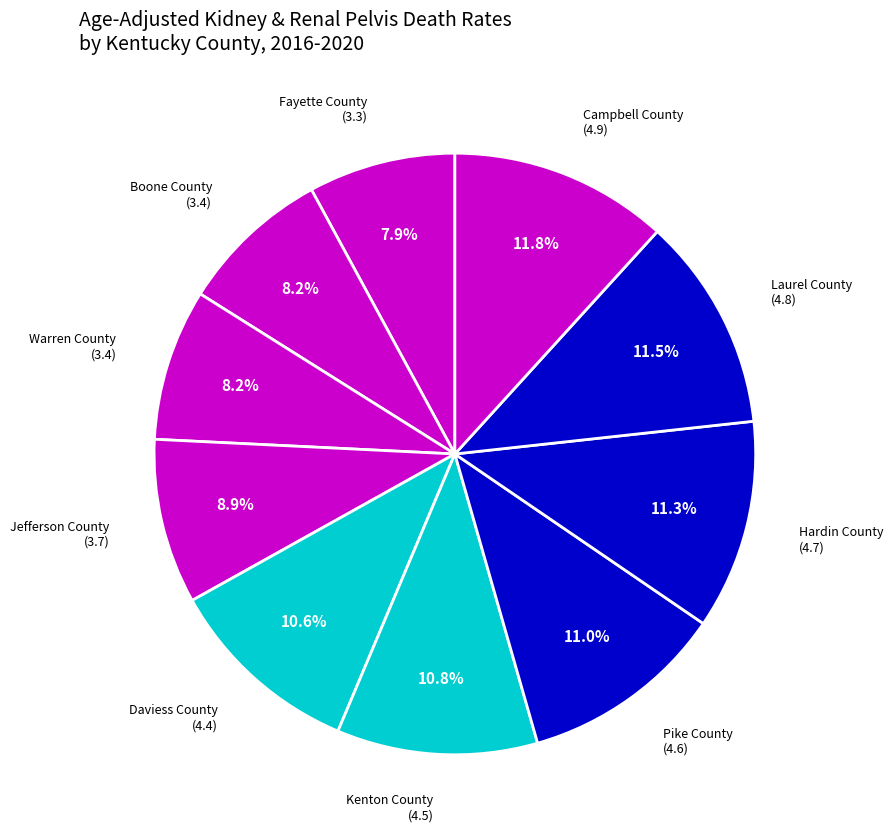

What percentage do Kenton County (4.5) and Hardin County (4.7) together represent?

22.1%